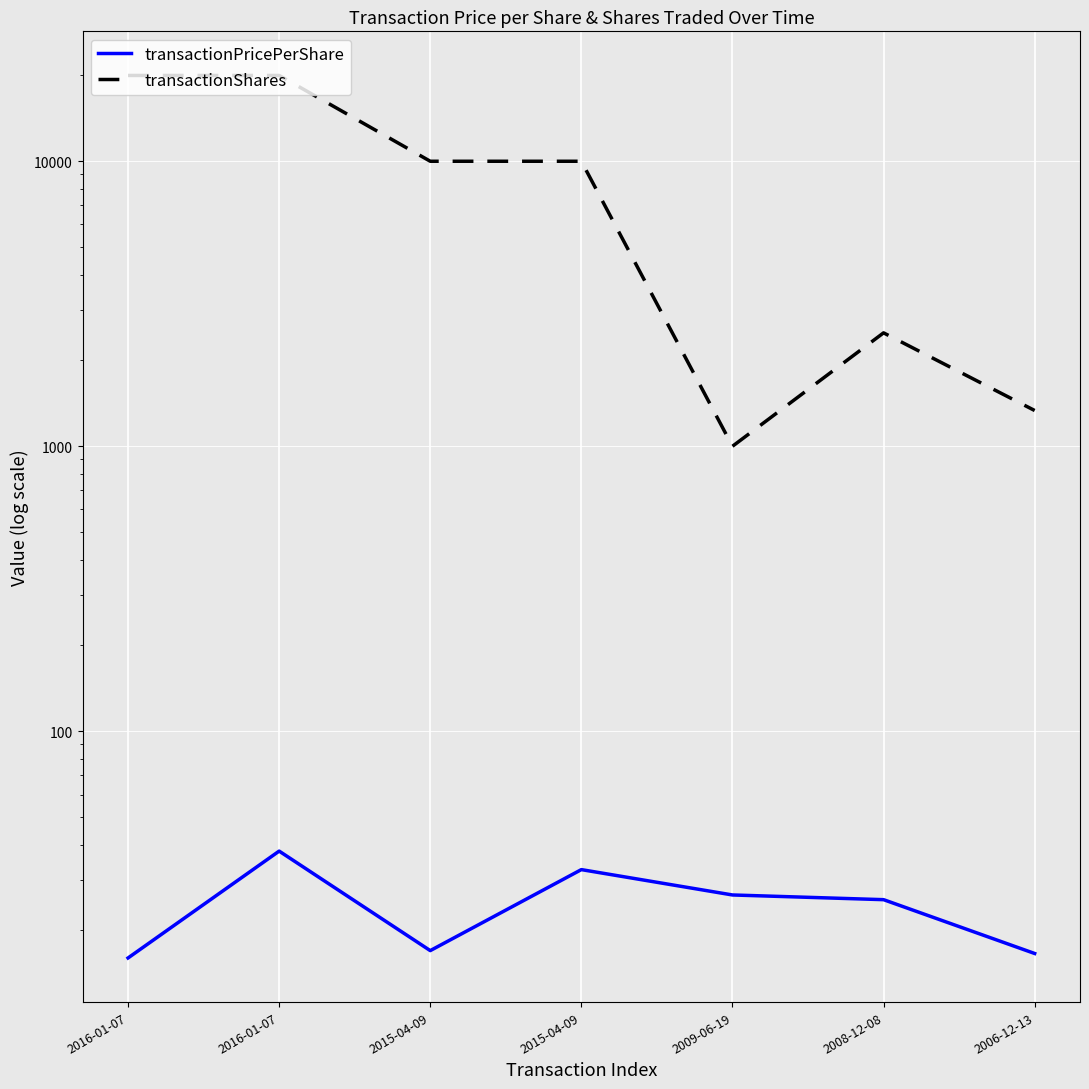

List the series in order of their overall mean, highest first.

transactionShares, transactionPricePerShare